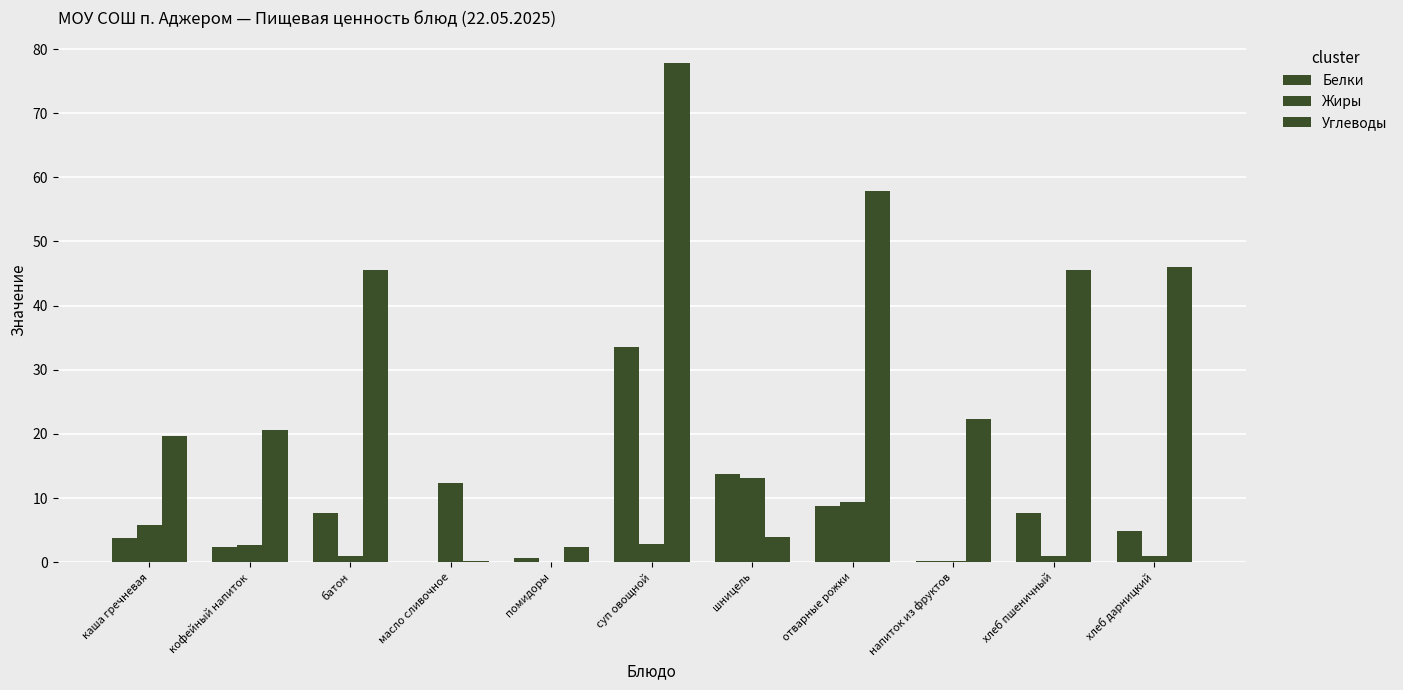

Does the chart contain stacked bars?

No